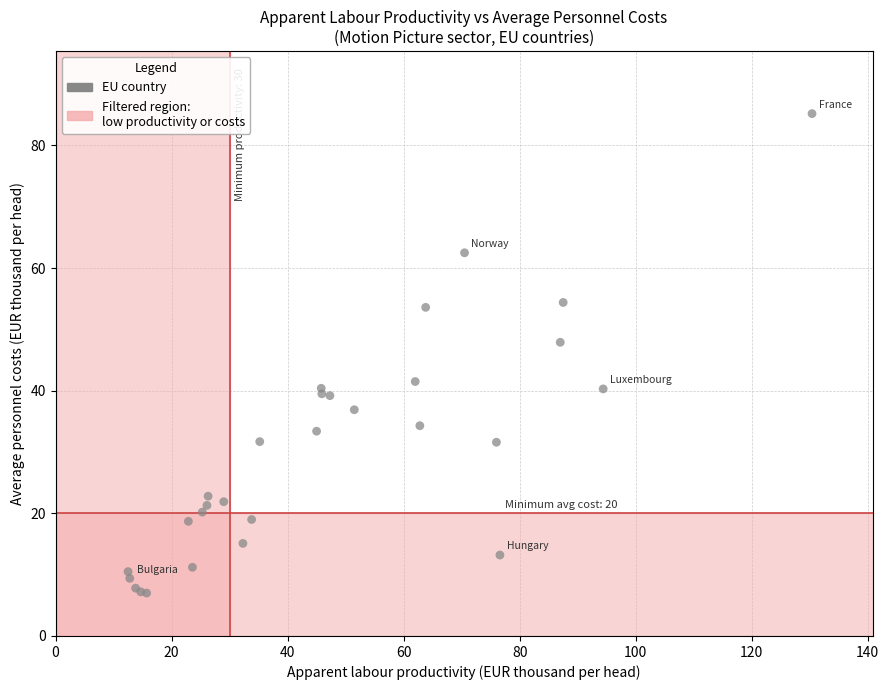

What Y value in the scatter plot is closest to 46?

47.9